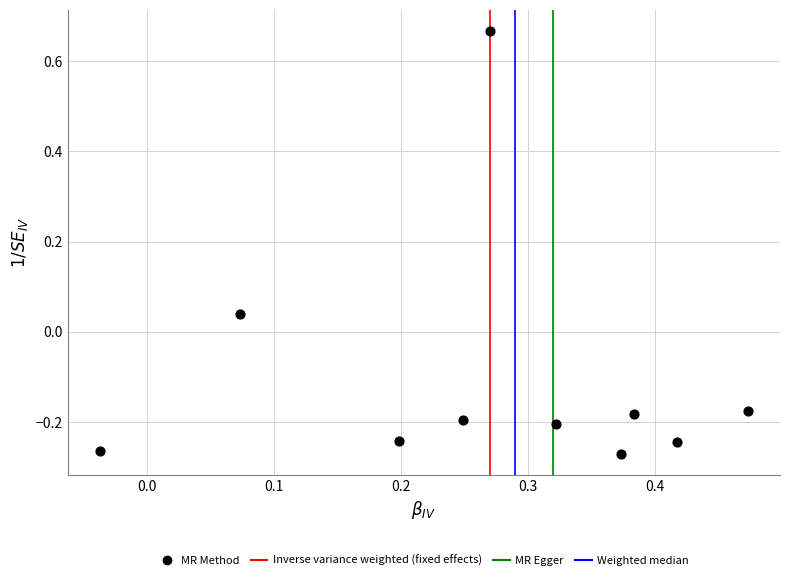

What is the range of X values (max minus min)?

0.5